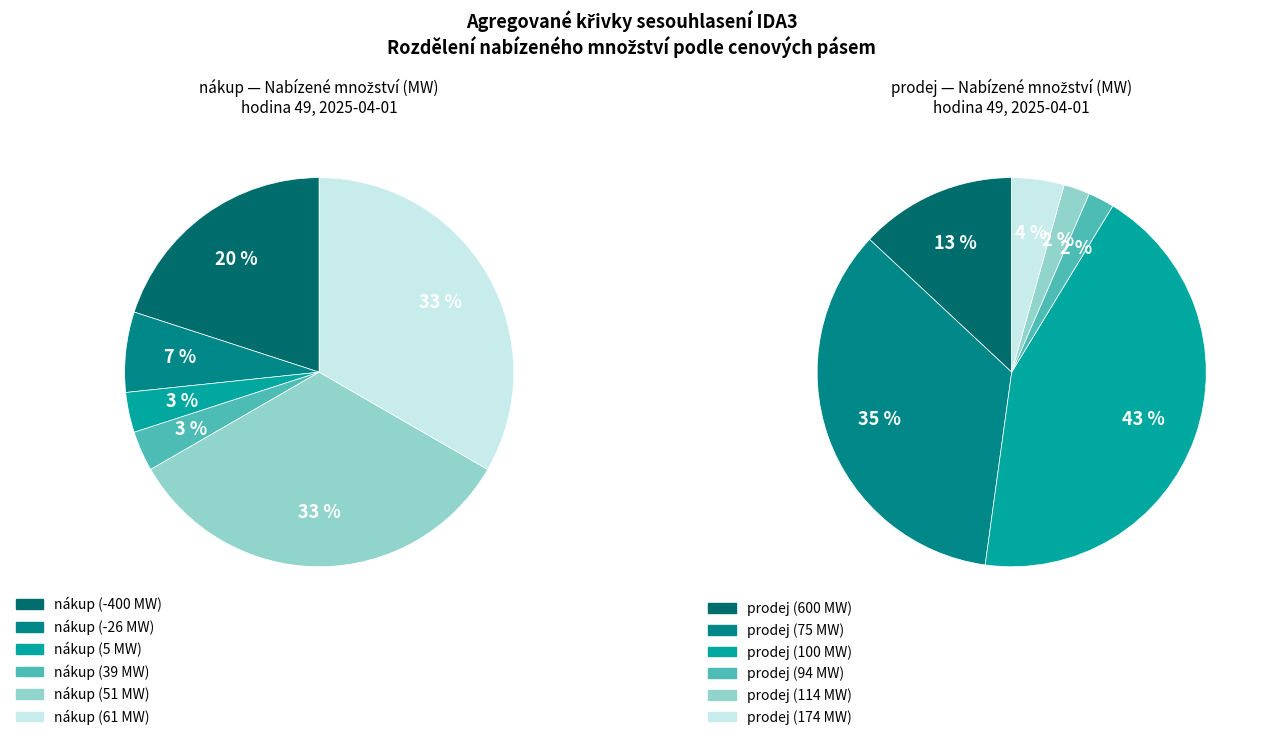

How much of the chart is everything except 49?

80.0%